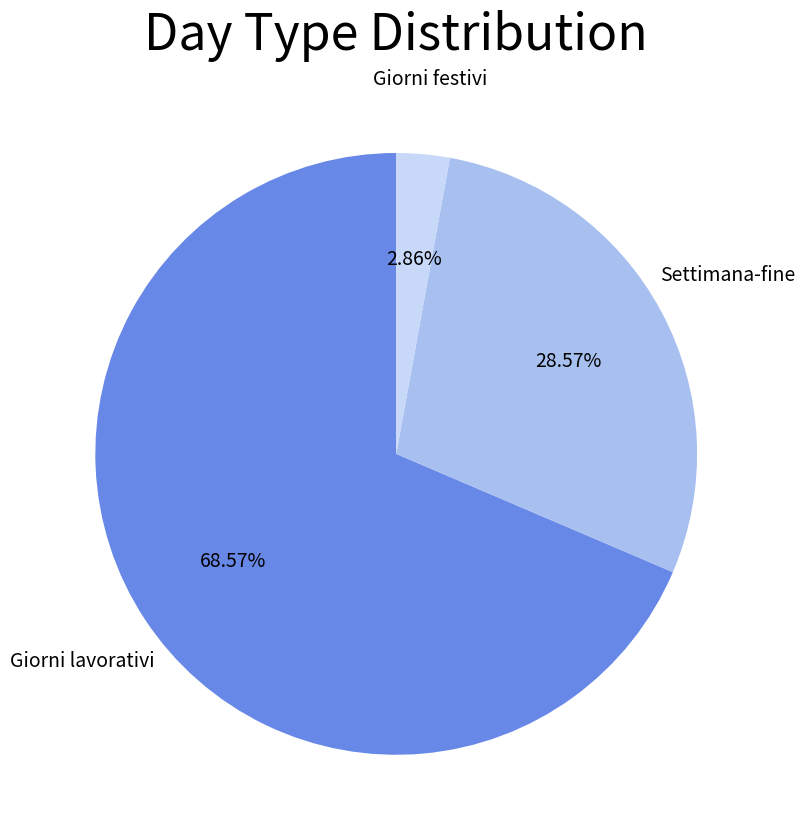

Count the number of slices in the pie.

3